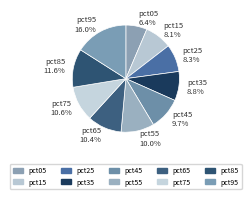

Which has a higher value, pct15 or pct75?

pct75